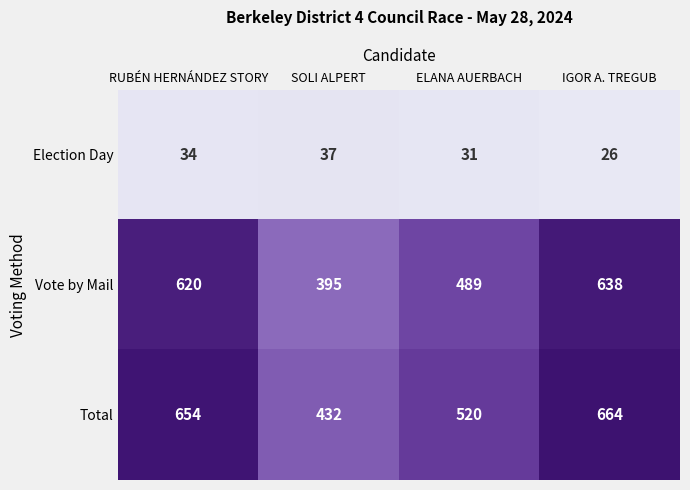

Is it true that Election Day equals 34 at RUBÉN HERNÁNDEZ STORY?

True